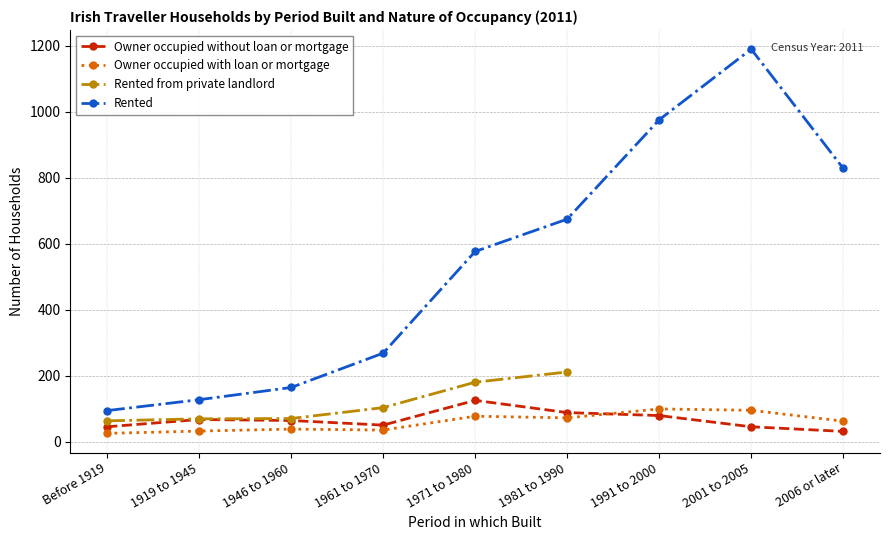

What are all the series names shown in the legend?

Owner occupied without loan or mortgage, Owner occupied with loan or mortgage, Rented from private landlord, Rented